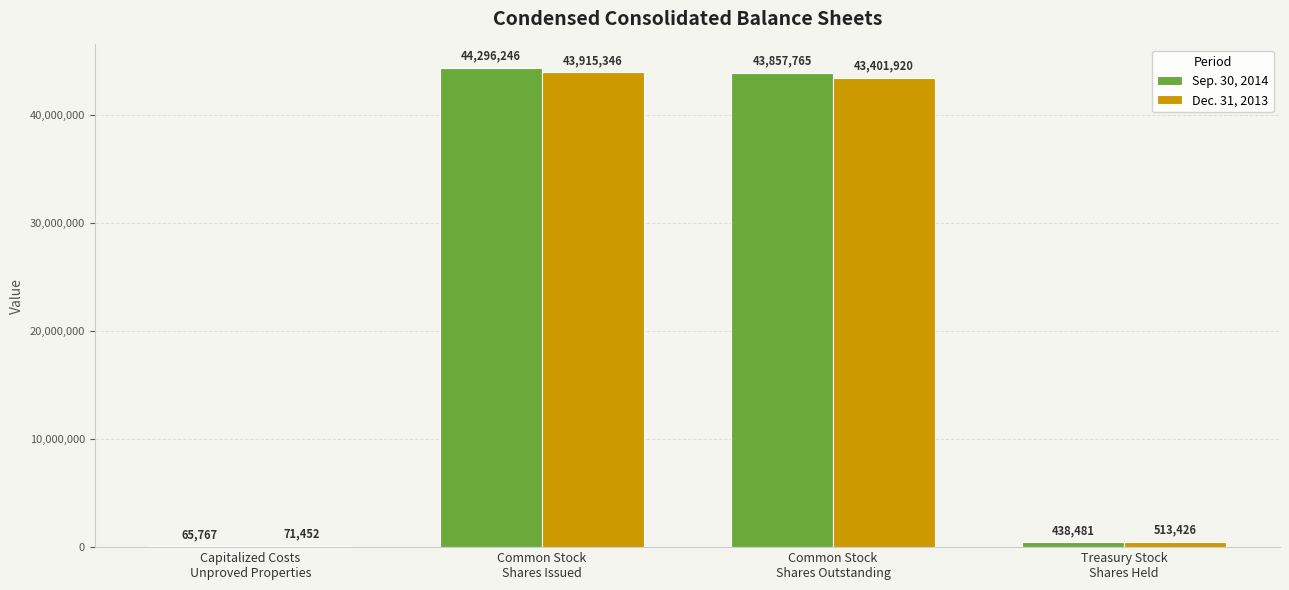

What are all the series names shown in the legend?

Sep. 30, 2014, Dec. 31, 2013